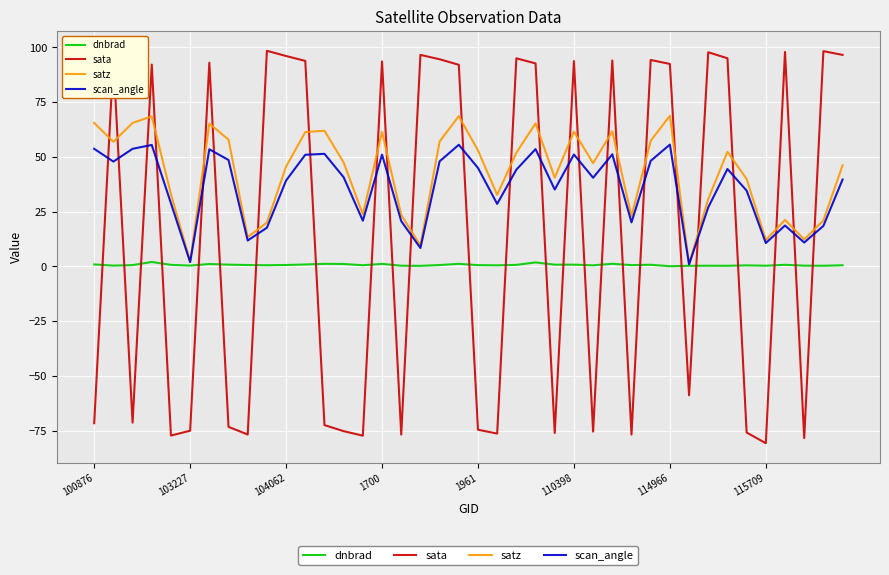

Rank the series by their maximum value, from lowest to highest.

dnbrad, scan_angle, satz, sata